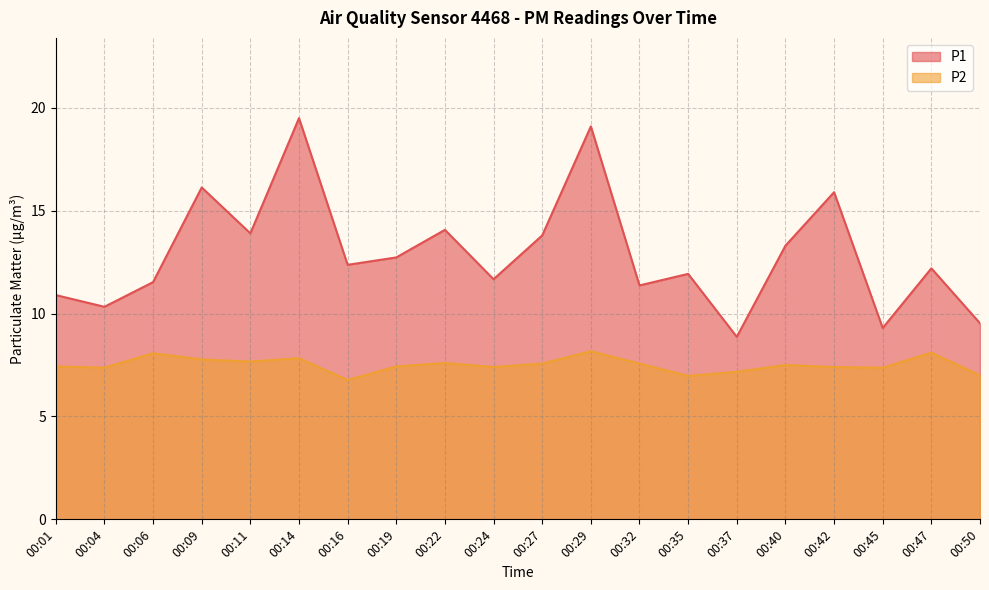

What is the sum of the P2 values at 00:50 and 00:40?

14.5